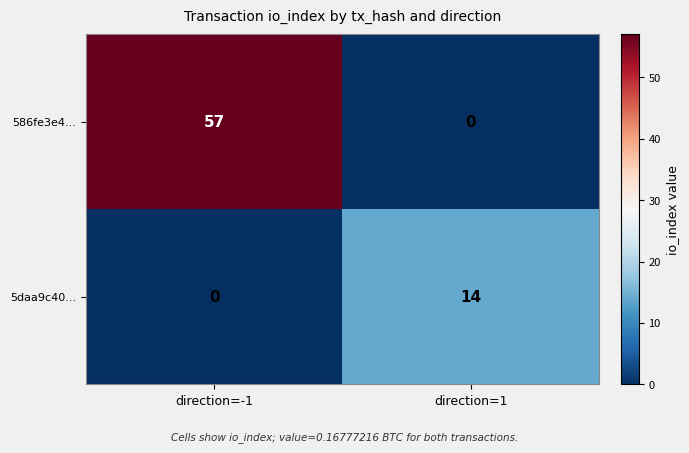

At which label is 586fe3e4... closest to 28?

direction=1